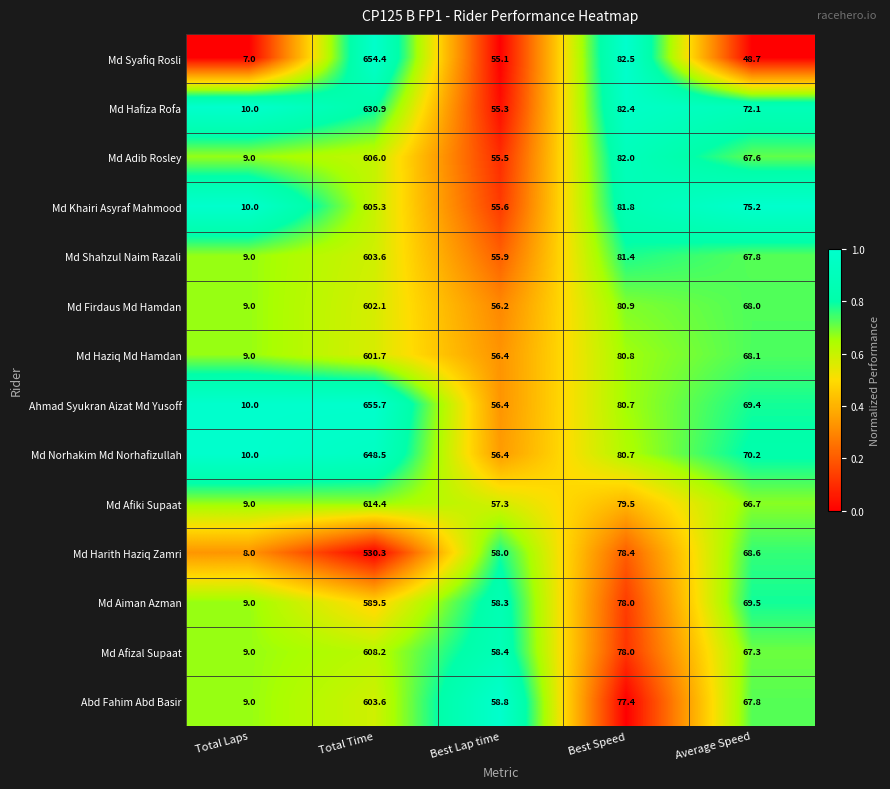

Which category has the highest value in the Md Norhakim Md Norhafizullah series?

Total Time